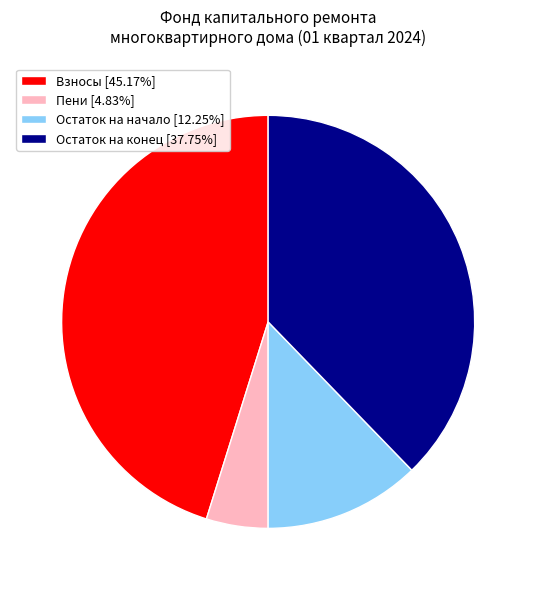

Does Взносы [45.17%] represent more than half of the total?

No